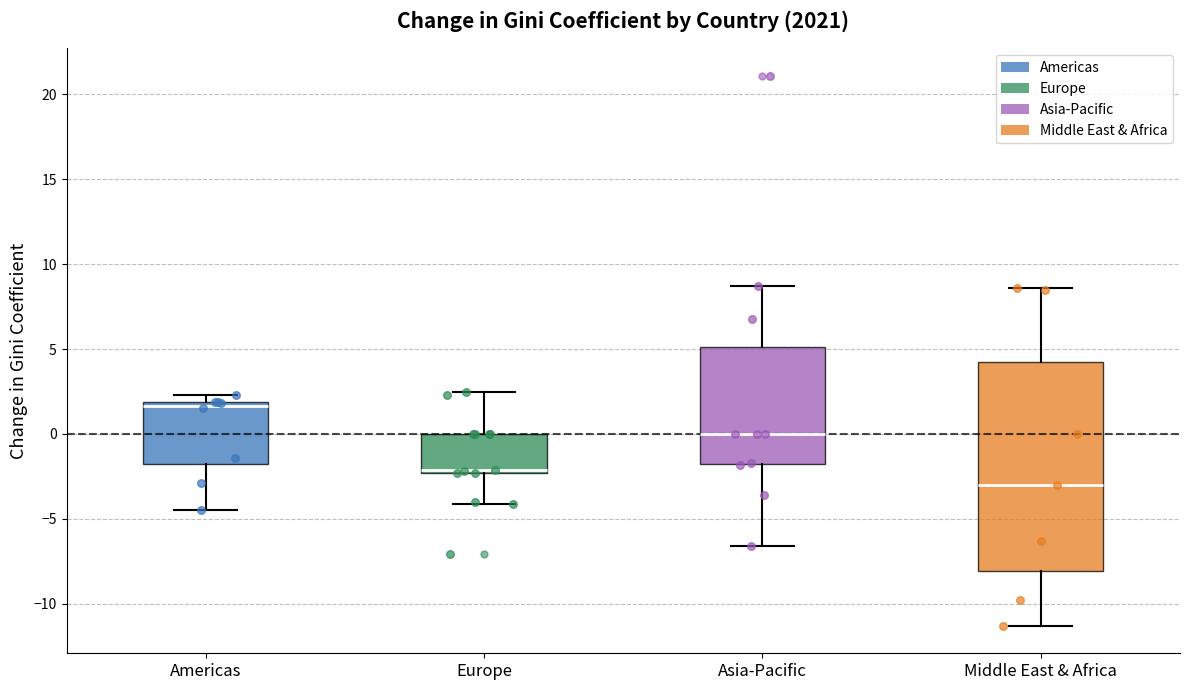

Reading left to right, transcribe this box plot: for each box, give where its median line is, the range the box spans, and where its two whiskers end, as read against the y-axis. The values are not printed on the chart, so give them approximately, as read against the axis.

Americas: median 1.5, box -2.0 to 2.0, whiskers -4.5 to 2.5
Europe: median -2.0, box -2.5 to 0.0, whiskers -4.0 to 2.5
Asia-Pacific: median 0.0, box -2.0 to 5.0, whiskers -6.5 to 8.5
Middle East & Africa: median -3.0, box -8.0 to 4.5, whiskers -11.5 to 8.5